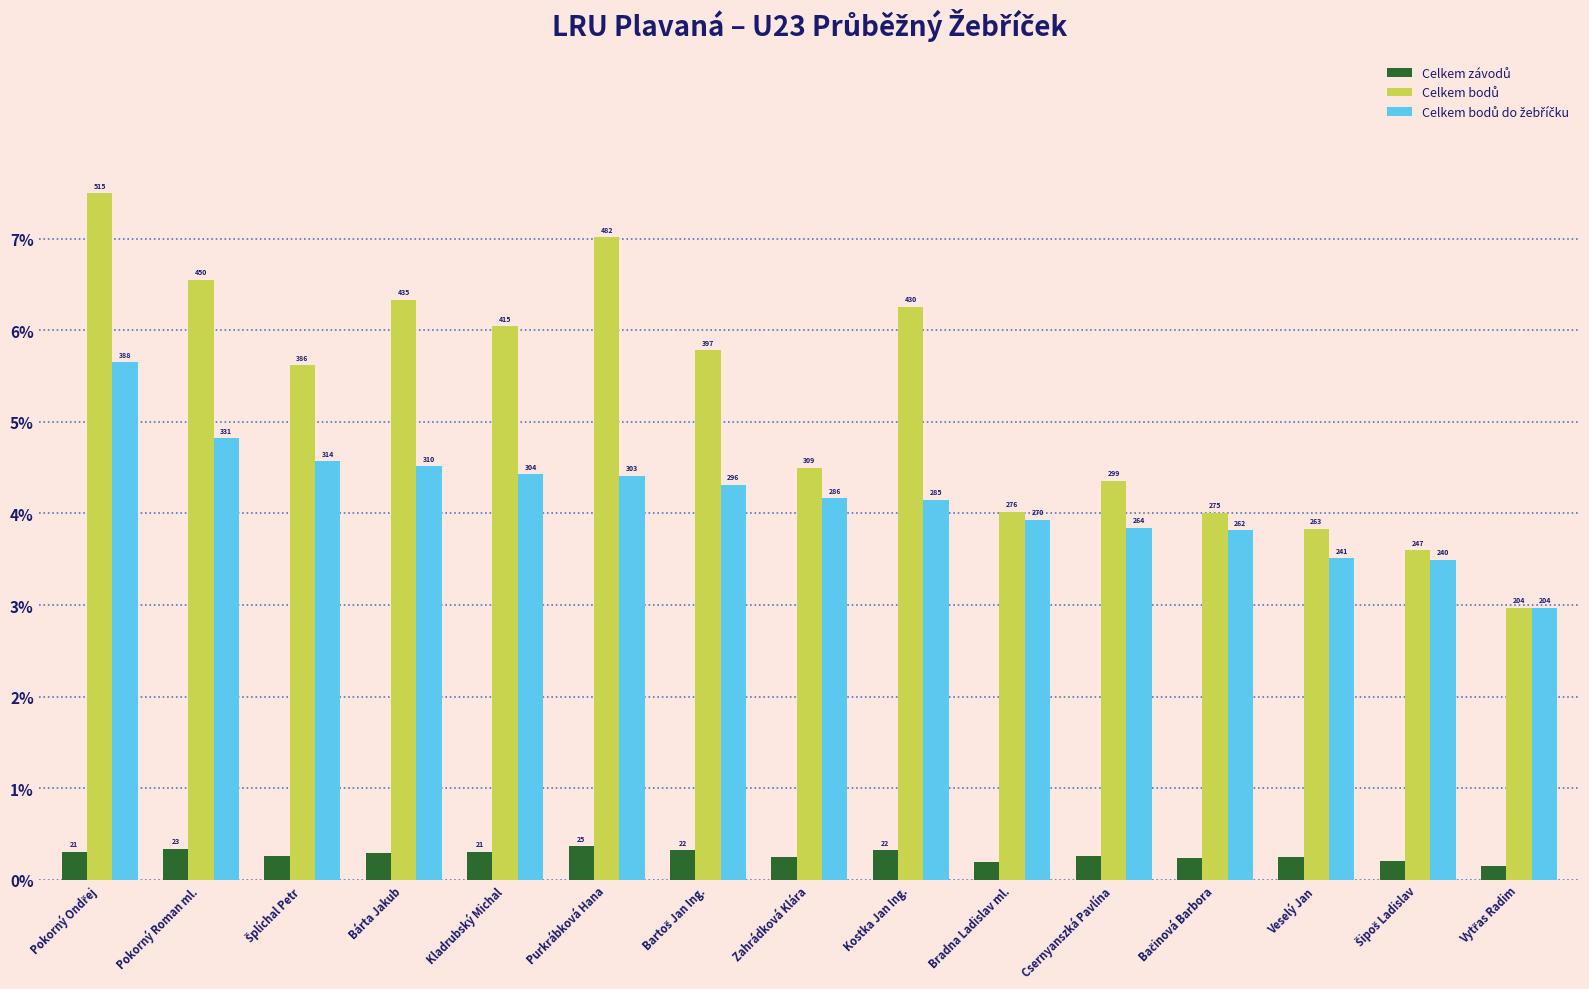

What is the greatest value displayed?

7.5